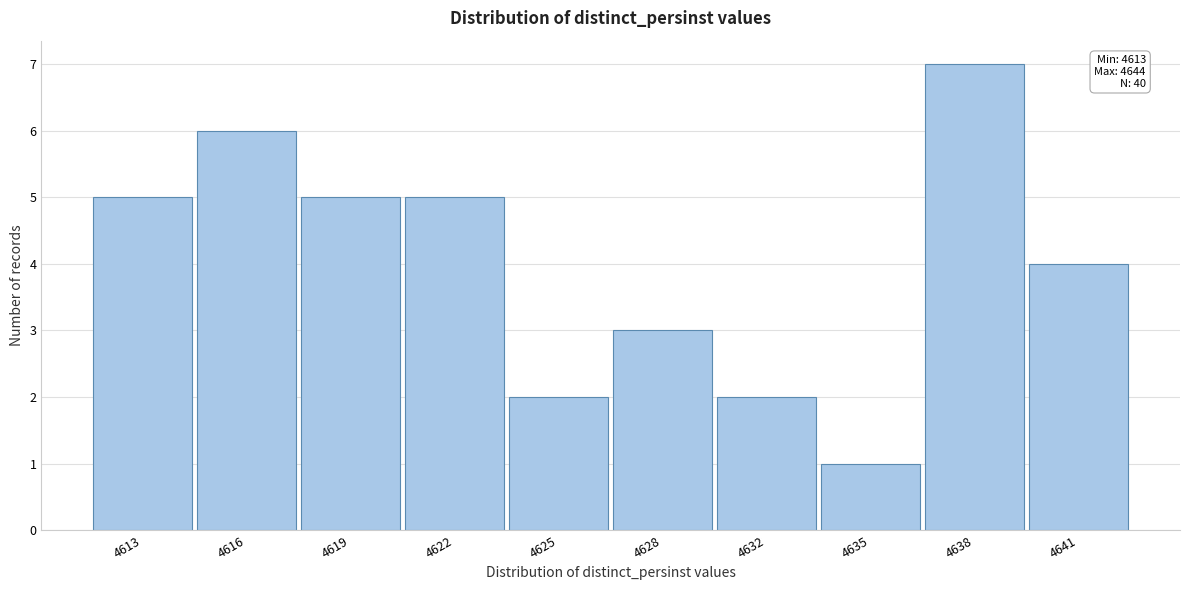

Reading right to left, transcribe all the data shown in this chart.

4641=4	4638=7	4635=1	4632=2	4628=3	4625=2	4622=5	4619=5	4616=6	4613=5